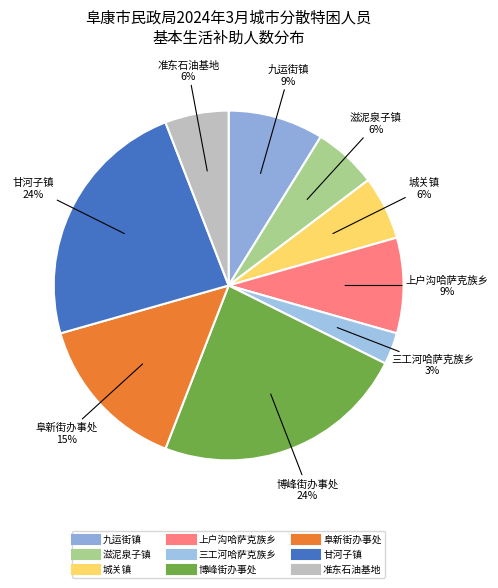

To the nearest percent, what percentage of the pie is 准东石油基地?

6%